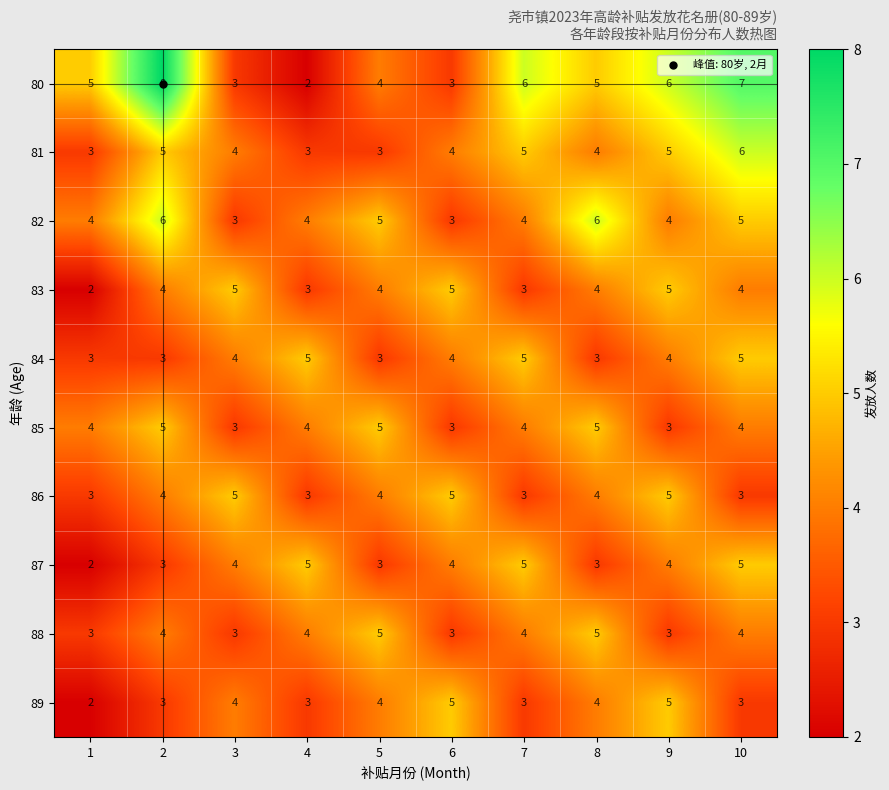

What is the minimum value for 81?

3